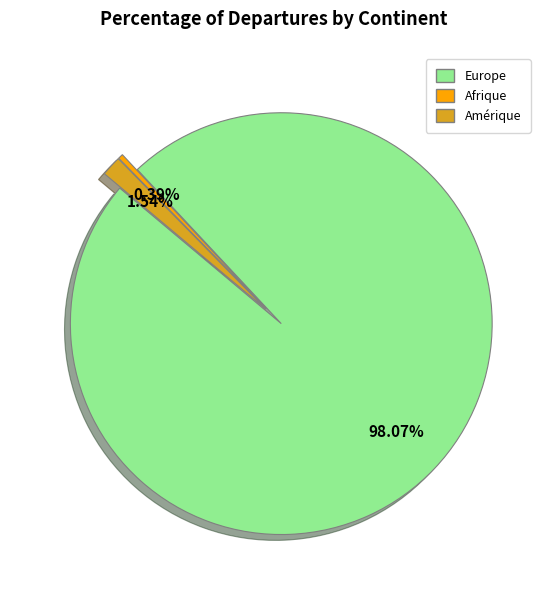

Count the number of slices in the pie.

3